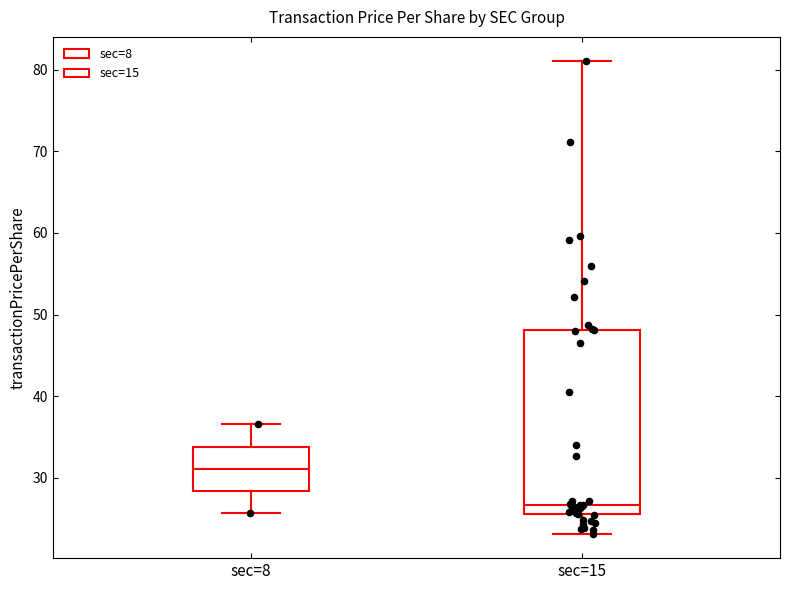

Reading left to right, read every box against the y-axis: the position of its median line, the range the box covers, and the ends of its whiskers. The values are not printed on the chart, so give them approximately, as read against the axis.

sec=8: median 31, box 28 to 34, whiskers 26 to 37
sec=15: median 27, box 26 to 48, whiskers 23 to 81